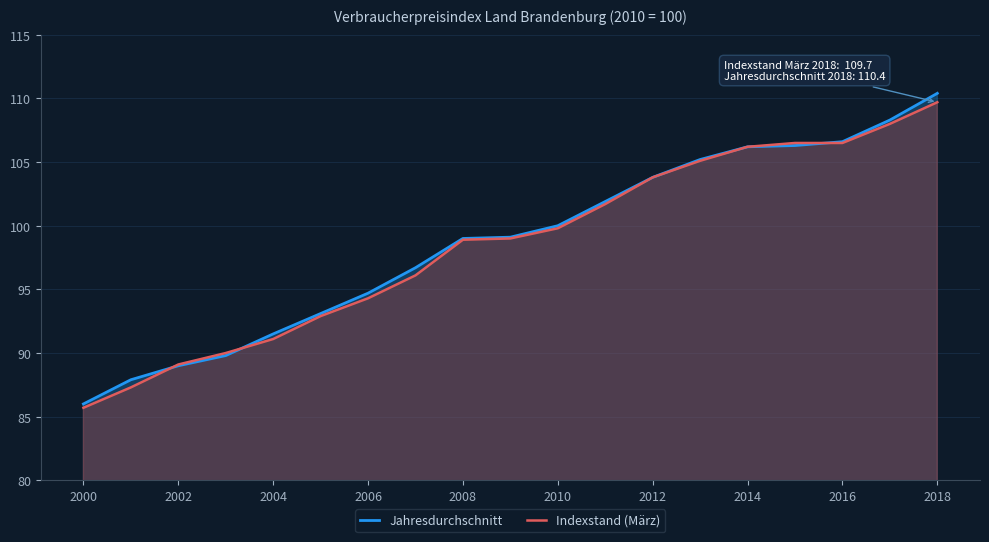

What is the approximate value of Indexstand (März) at 2018?

109.7